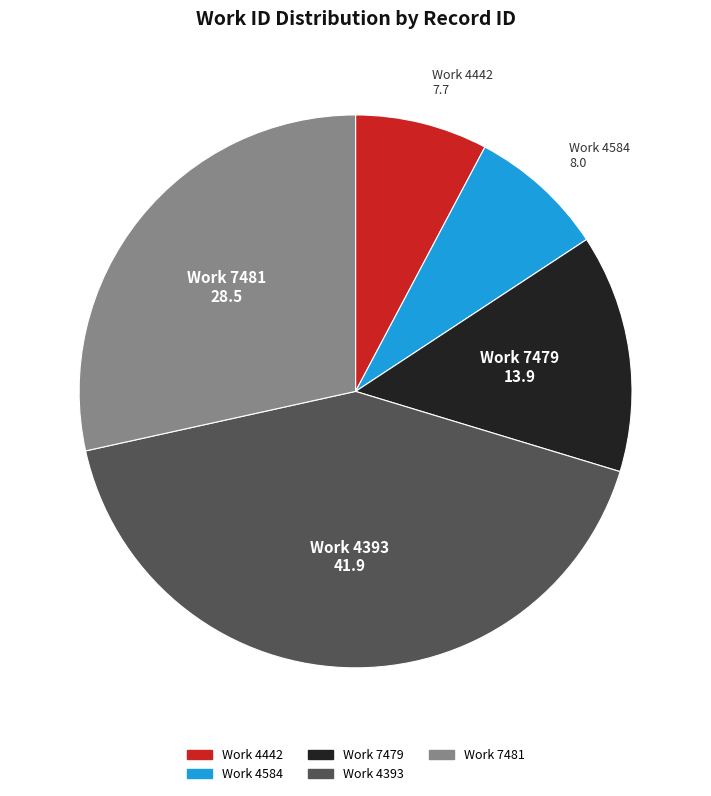

The Work 4393 slice represents 48% of the pie. True or false?

False